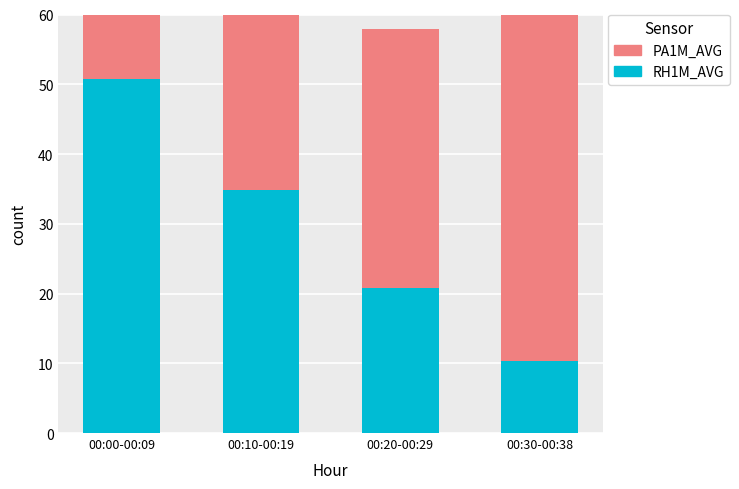

How many data points in PA1M_AVG are less than 34?

2